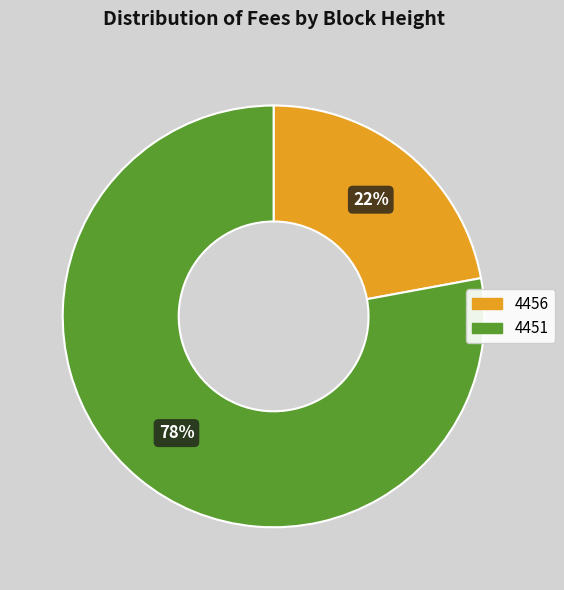

Is it true that 4451 is 93% of the pie?

False